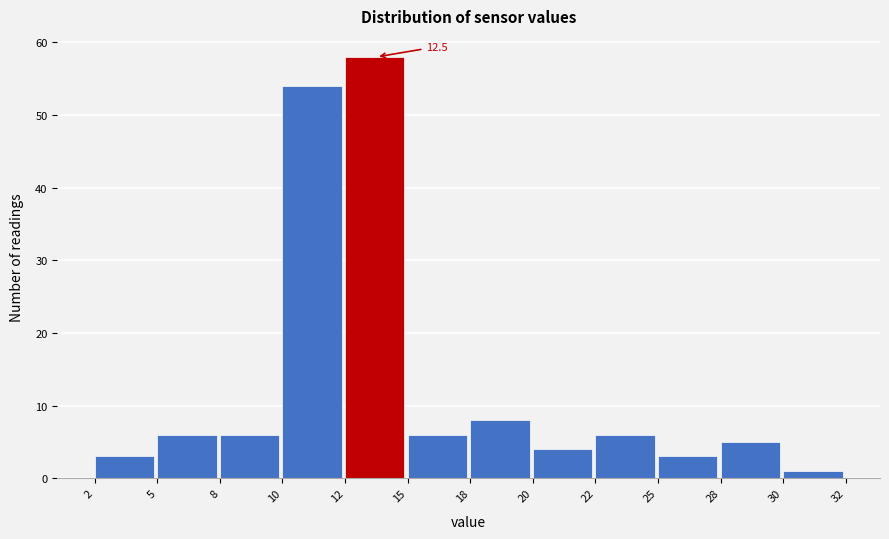

Reading left to right, transcribe all the data shown in this chart.

2=3	5=6	8=6	10=54	12=58	15=6	18=8	20=4	22=6	25=3	28=5	30=1